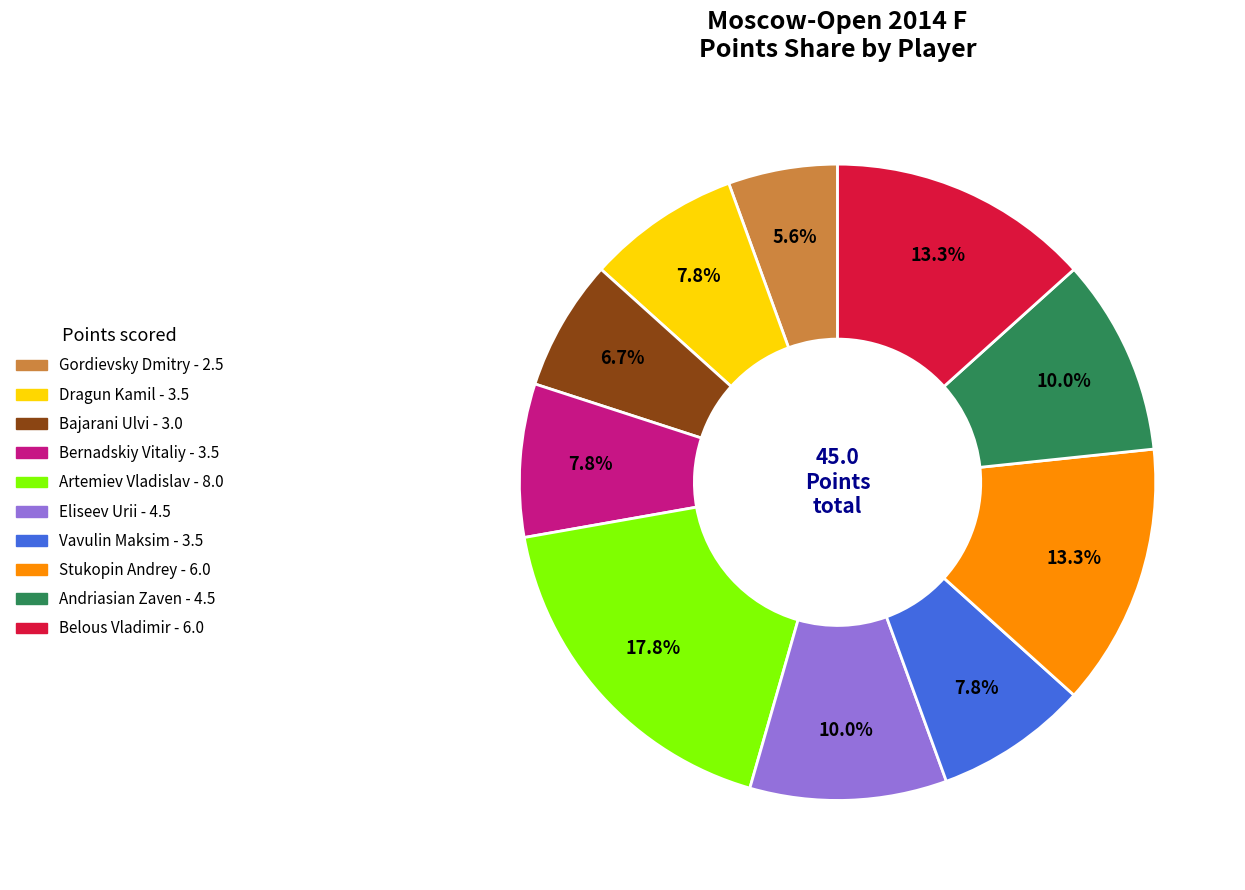

What percentage is NOT represented by Bernadskiy Vitaliy?

92.2%